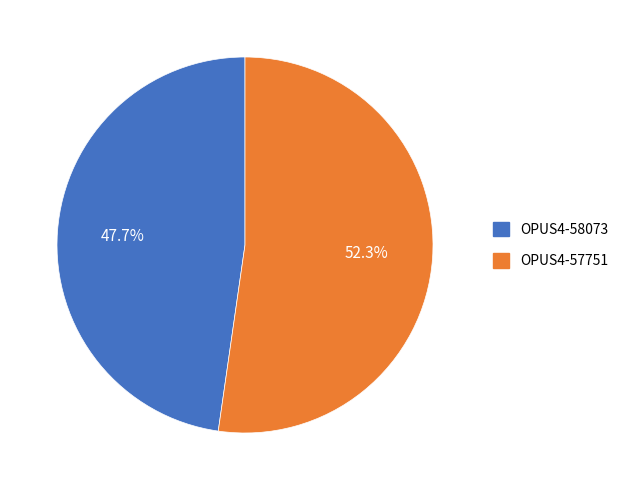

How much of the chart is everything except OPUS4-58073?

52.3%